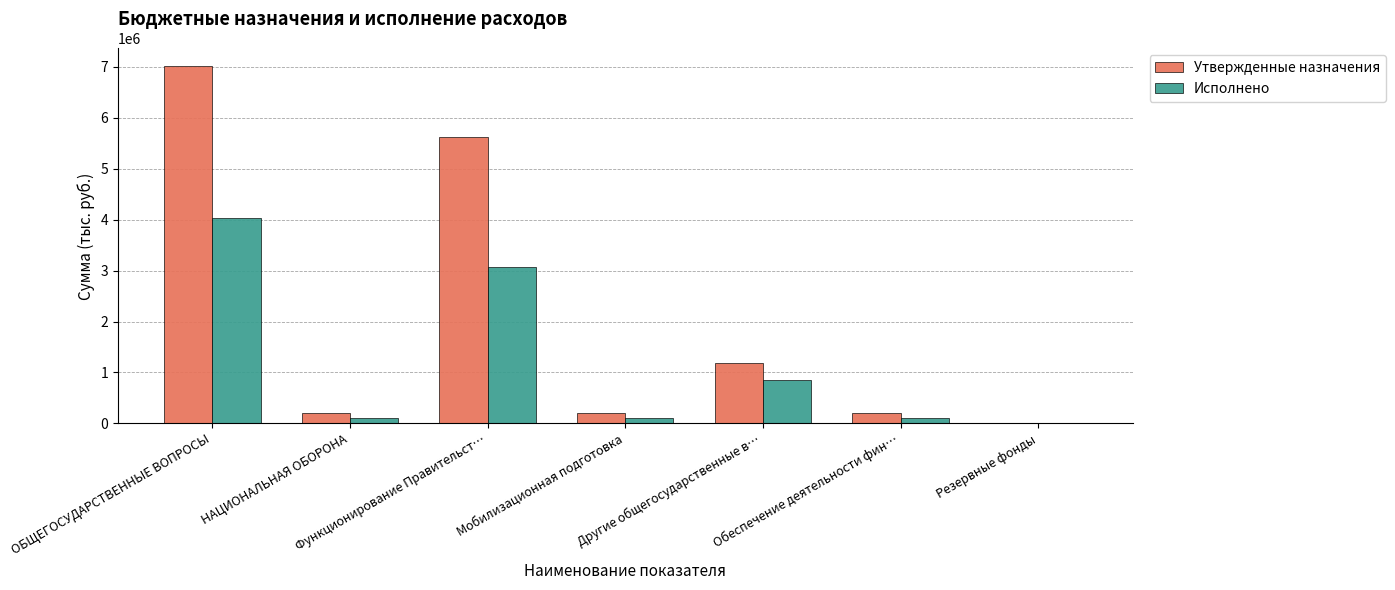

Which category has the highest value across all series?

ОБЩЕГОСУДАРСТВЕННЫЕ ВОПРОСЫ